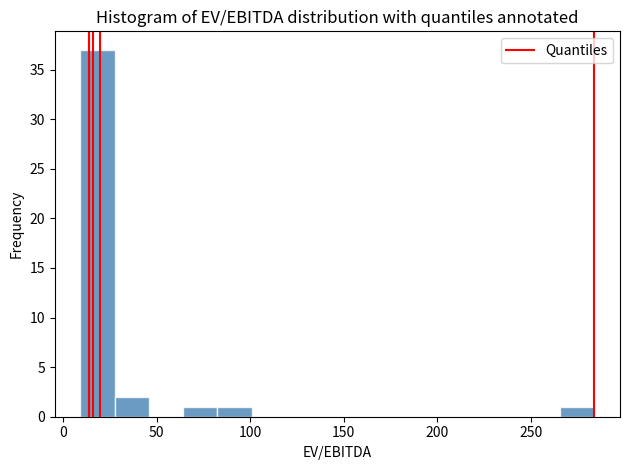

Around what value on the x-axis is the tallest bar? Give the approximate position of its centre, as read against the axis.

20